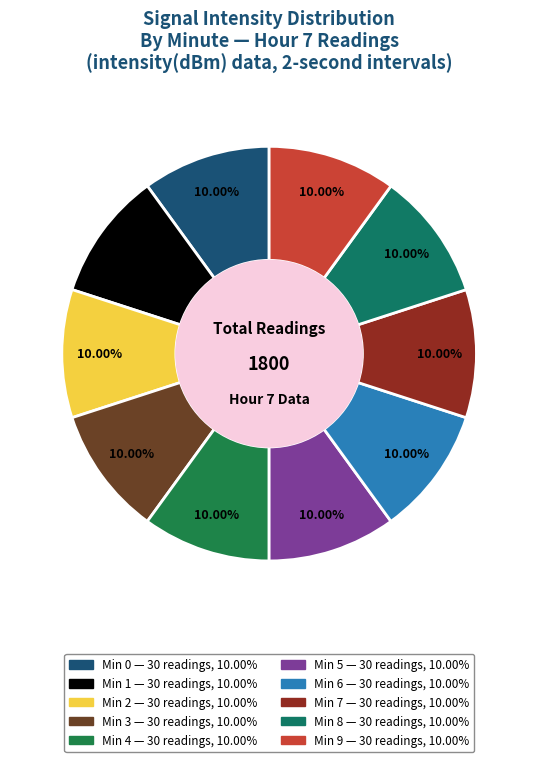

Count the number of slices in the pie.

10